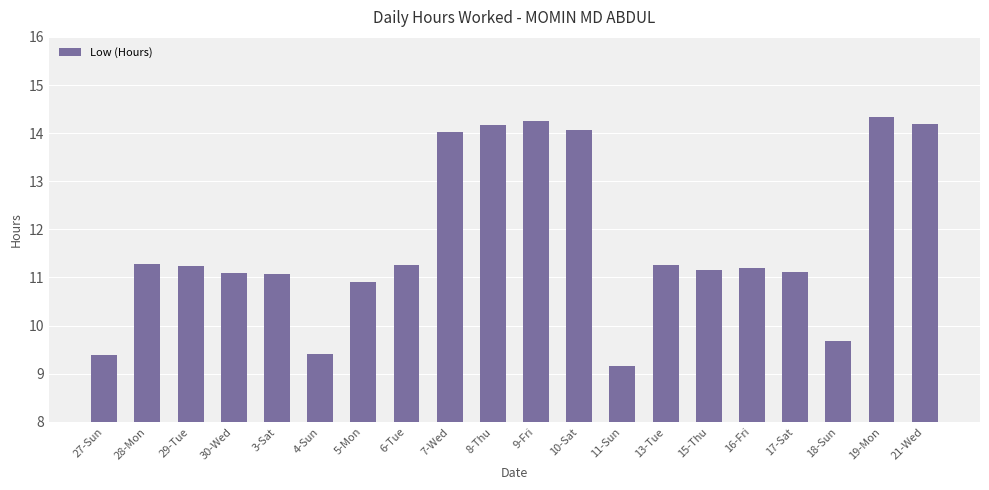

What is the label of the 3rd bar from the right?

18-Sun